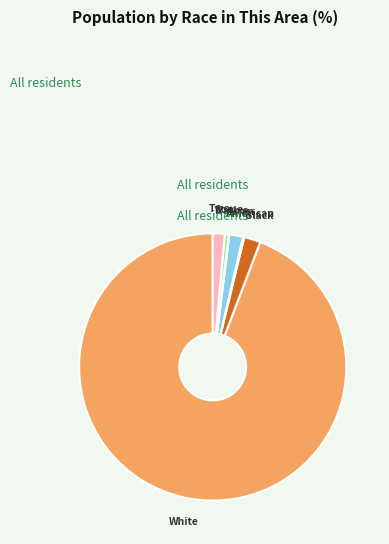

Is there any slice that represents more than half of the pie?

Yes